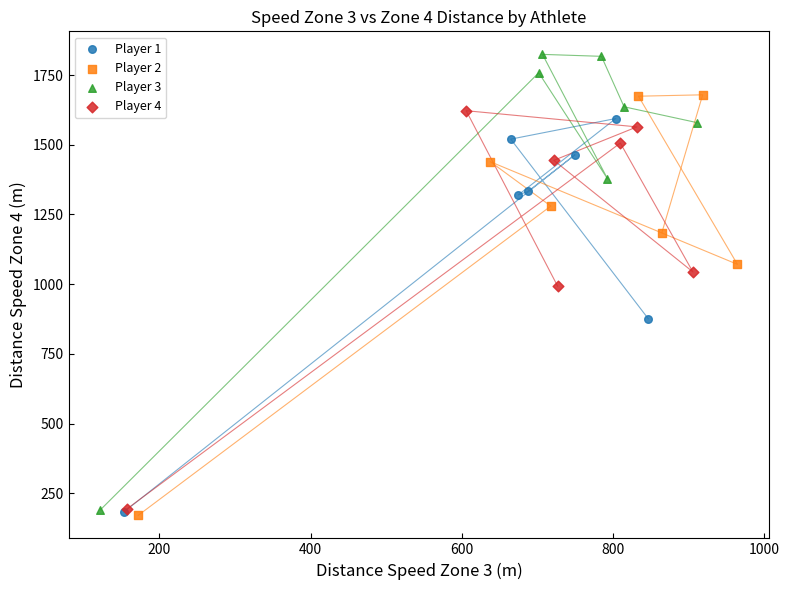

Which series reaches the maximum Y coordinate?

Player 3